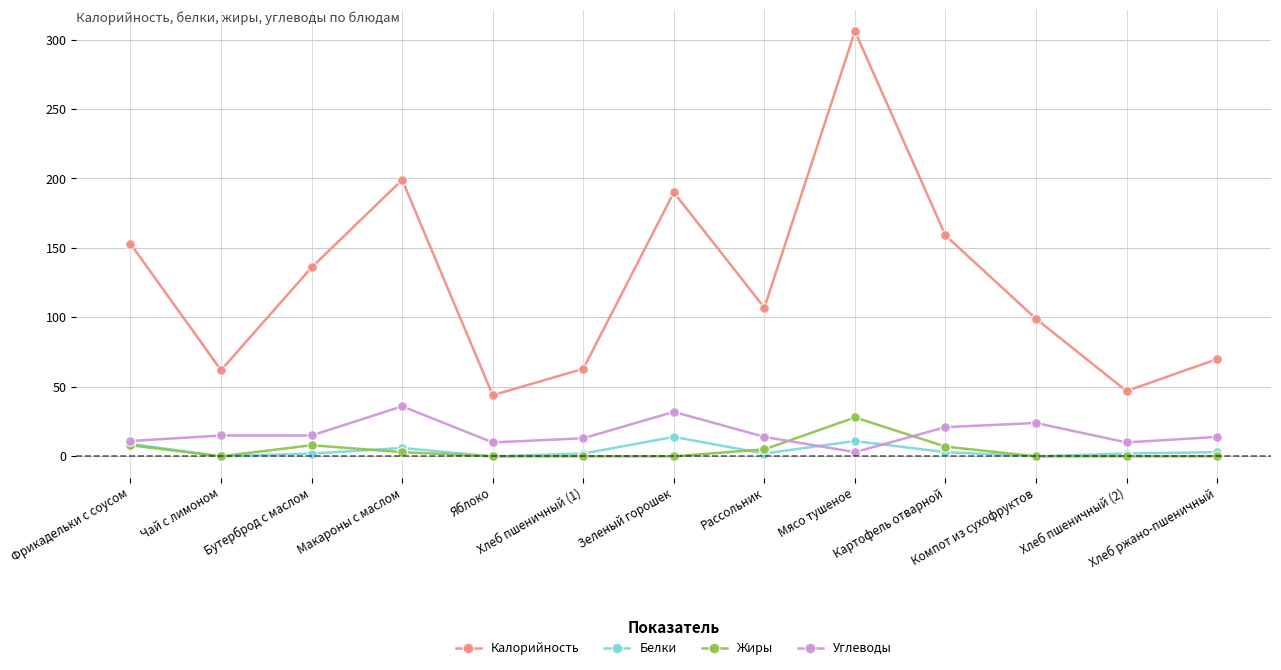

What is the greatest value displayed?

306